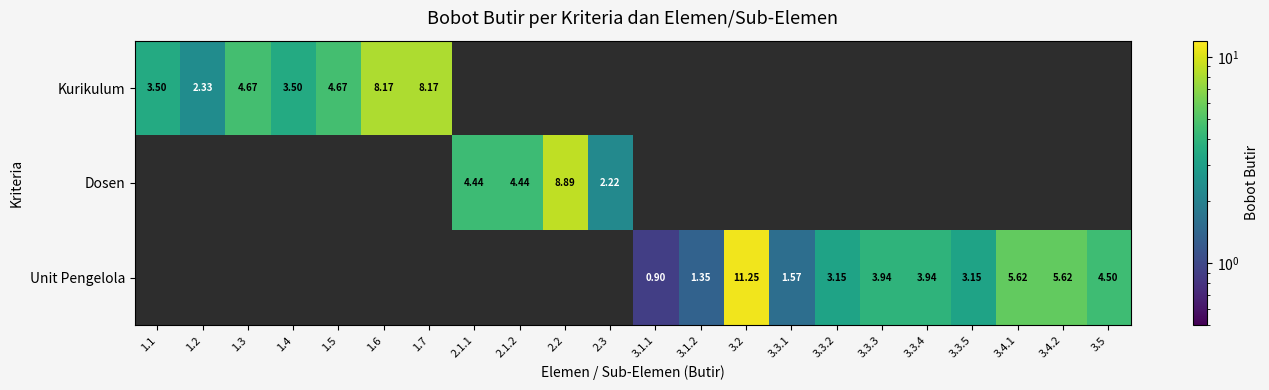

What is the sum of the Unit Pengelola values at 2.1.1 and 3.3.3?

3.9